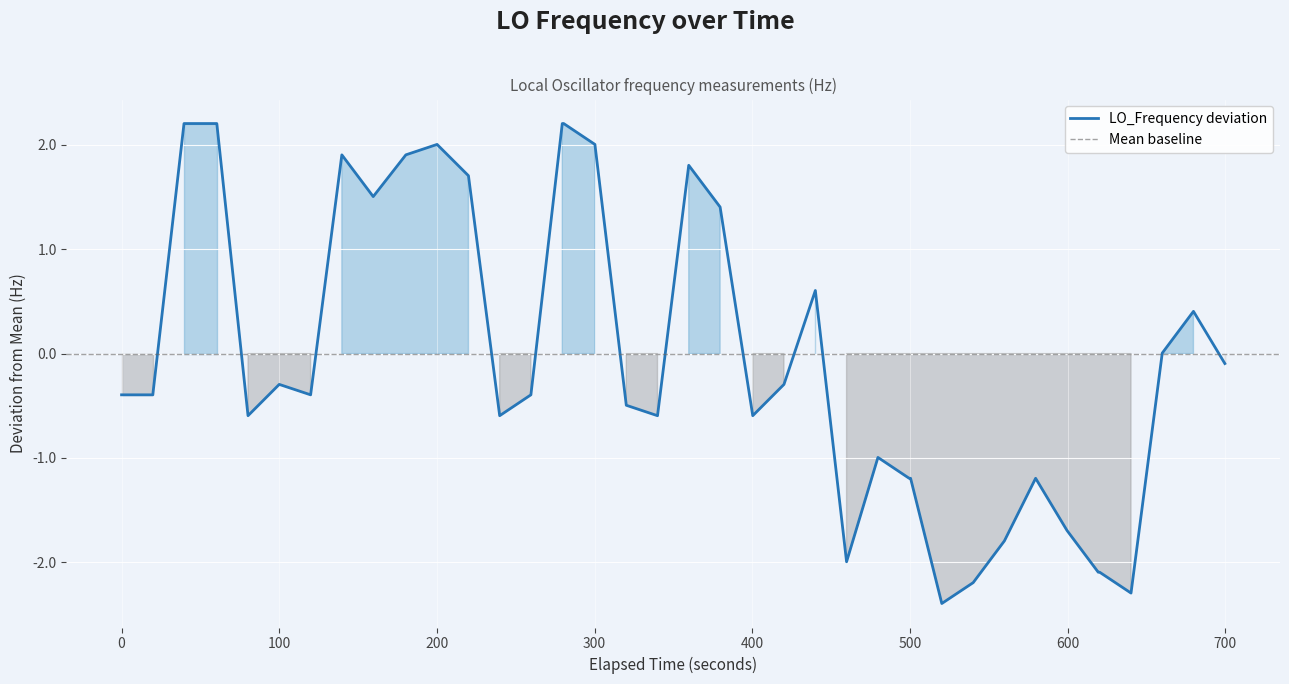

What is the lowest value of the LO_Frequency deviation series?

-2.4